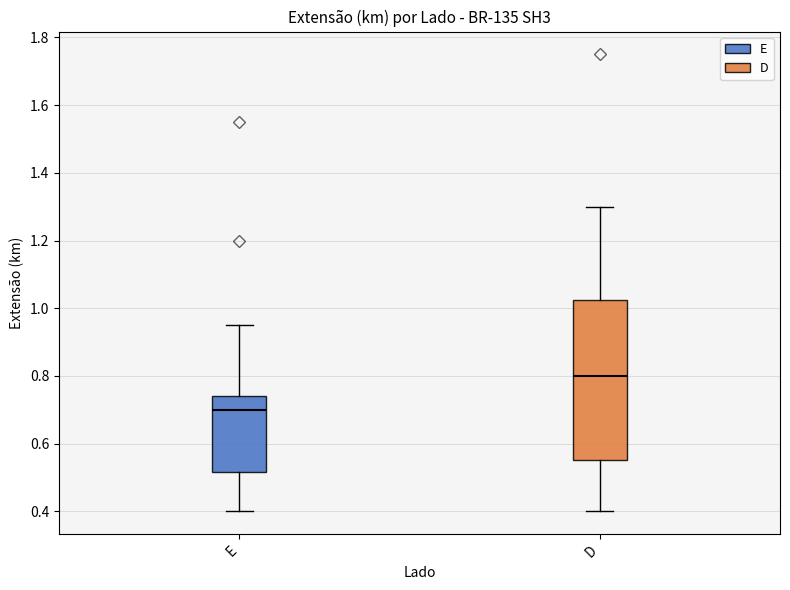

Reading left to right, read every box against the y-axis: the position of its median line, the range the box covers, and the ends of its whiskers. The values are not printed on the chart, so give them approximately, as read against the axis.

E: median 0.70, box 0.52 to 0.74, whiskers 0.40 to 0.96
D: median 0.80, box 0.56 to 1.02, whiskers 0.40 to 1.30